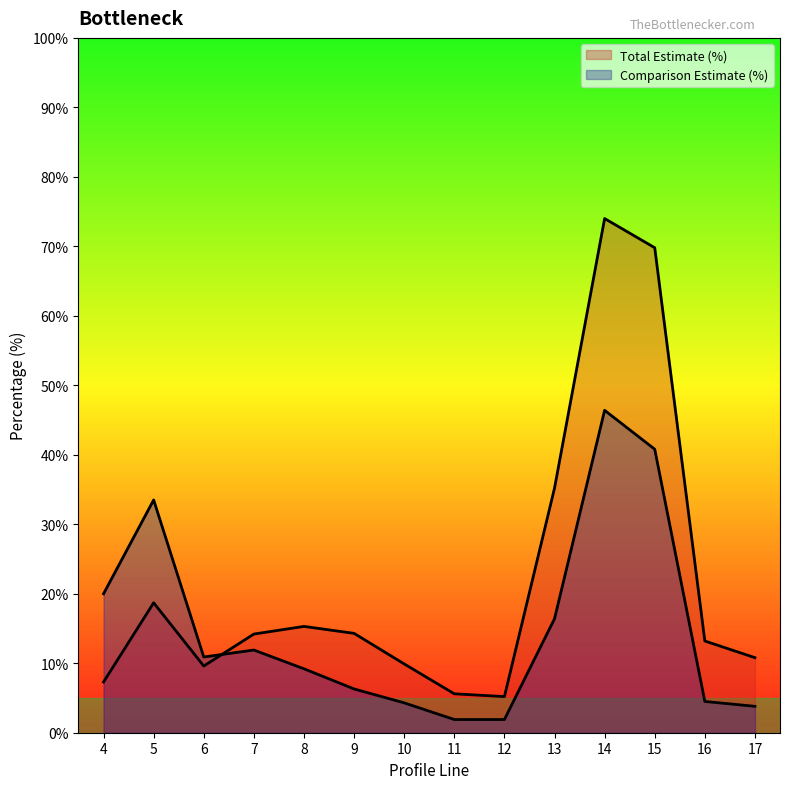

How many lines are shown in the chart?

2